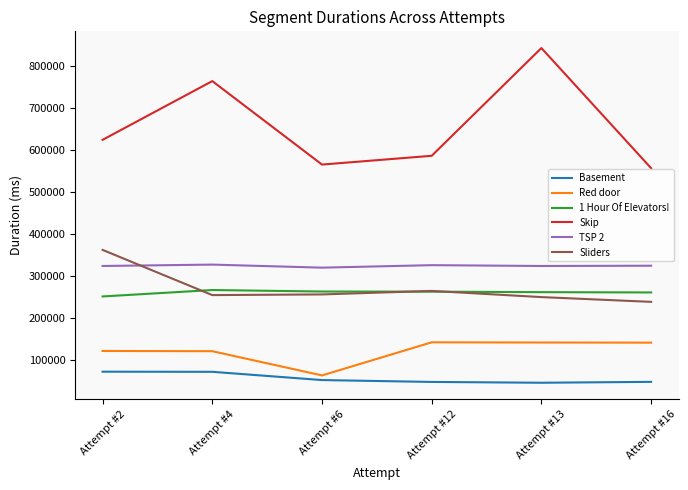

What is the average value of the 1 Hour Of Elevators! series?

260184